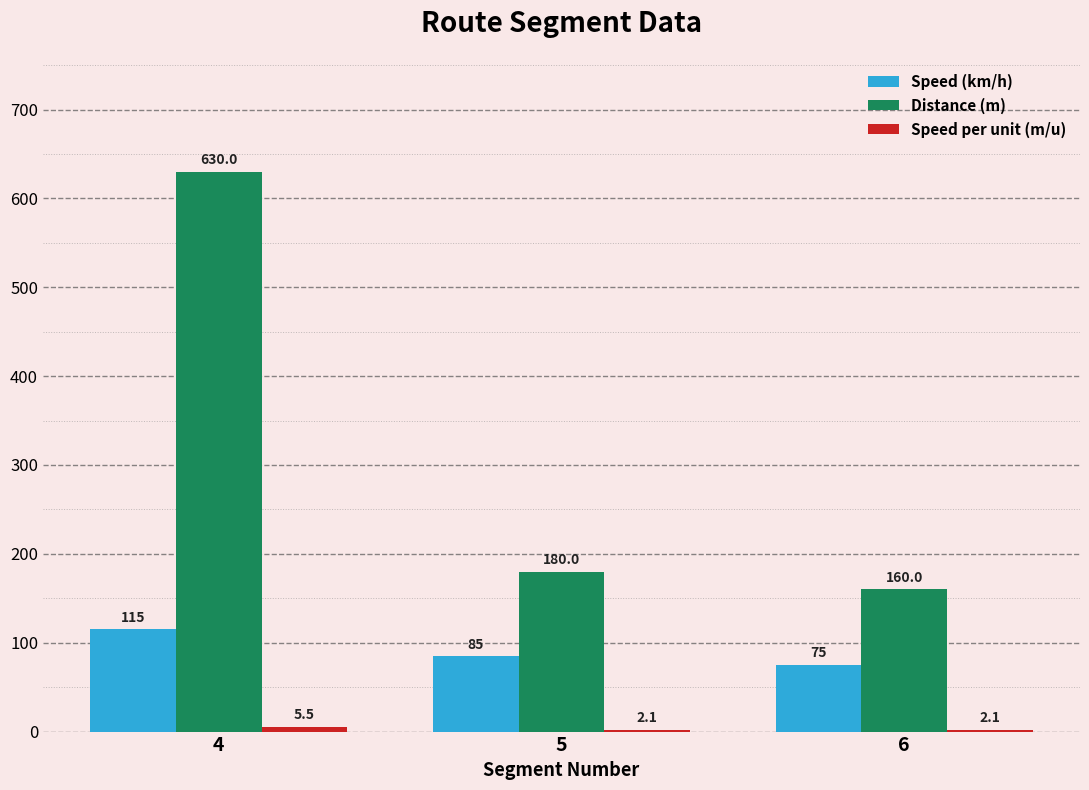

At which category does the chart reach its peak across all series?

4